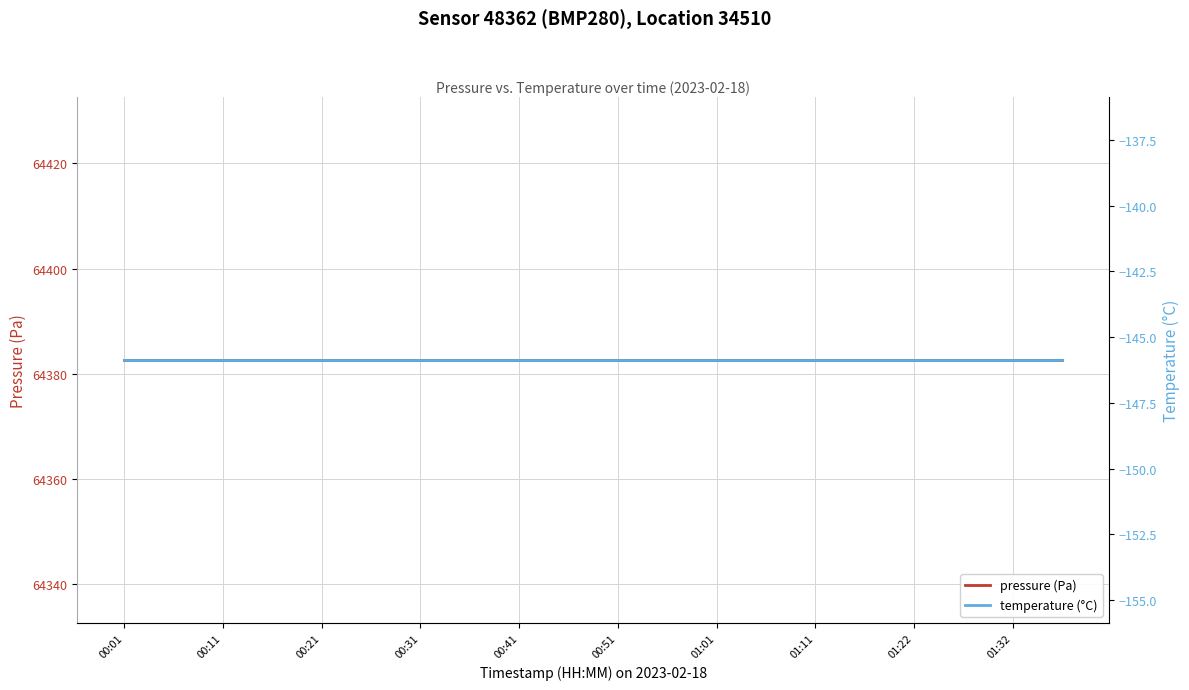

Does the chart display data point markers on the line(s)?

No